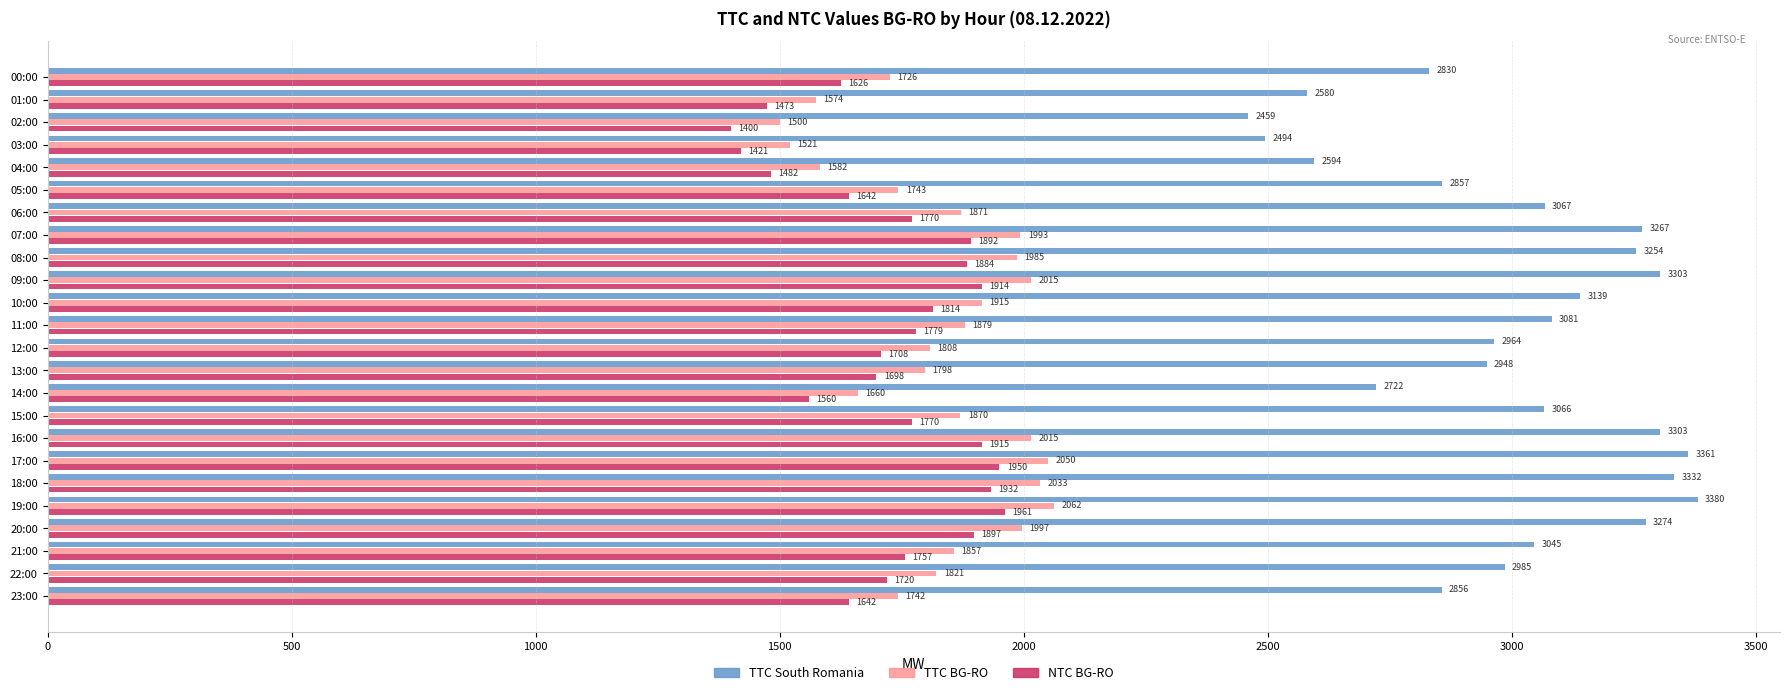

Rank the series by their maximum value, from highest to lowest.

TTC South Romania, TTC BG-RO, NTC BG-RO